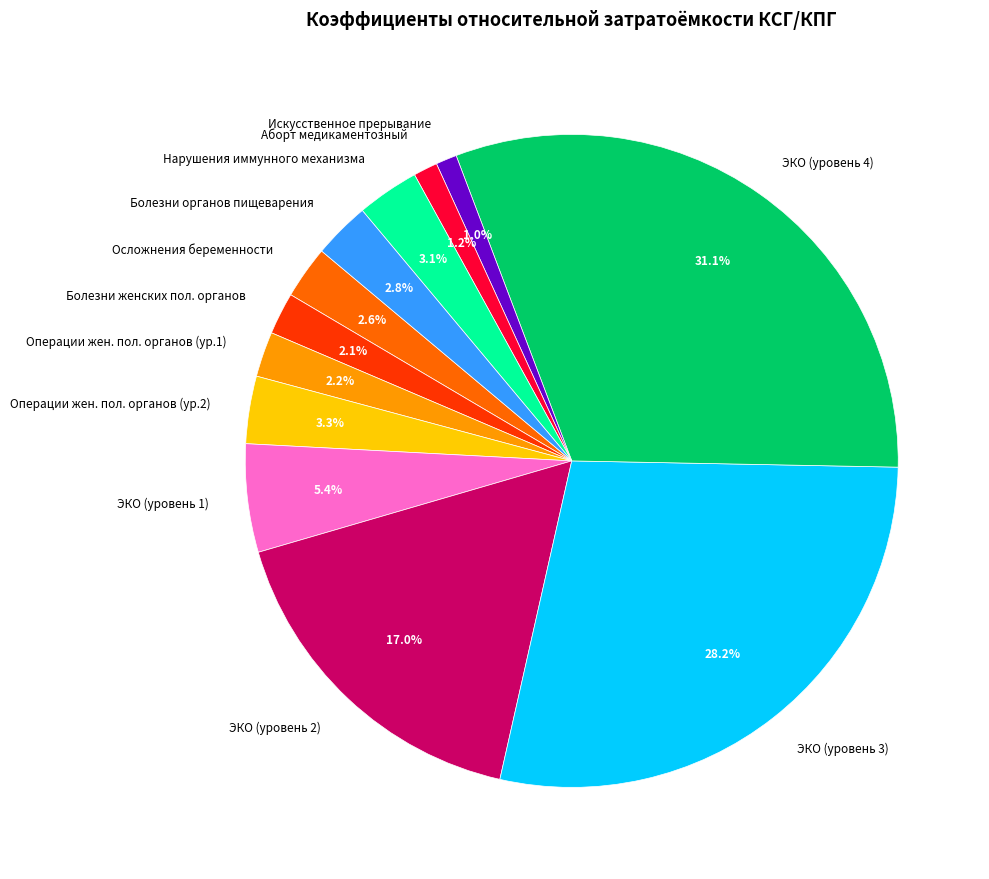

How many segments does this pie chart have?

12